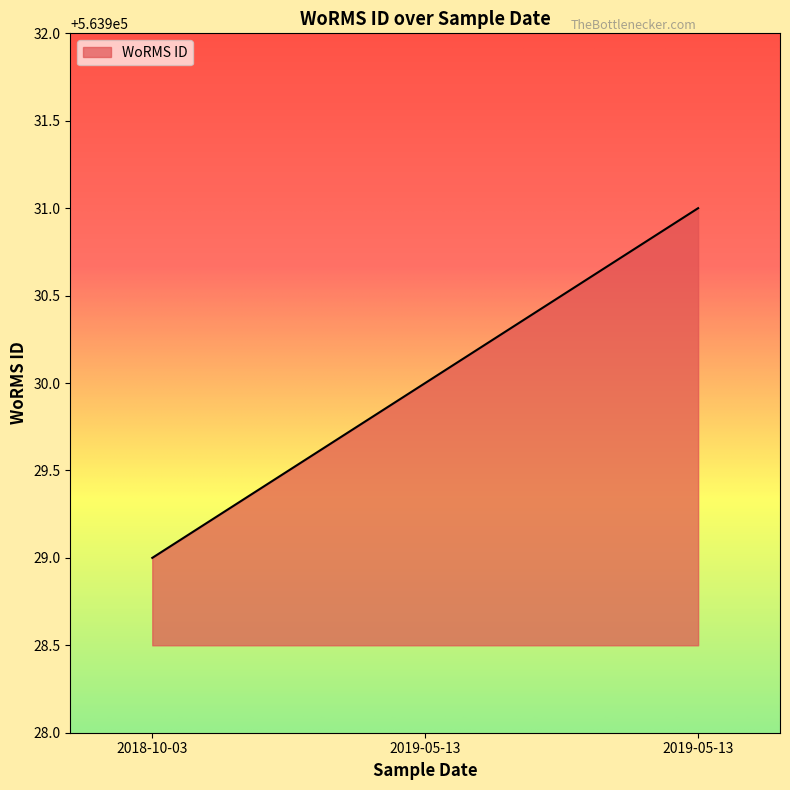

Rank the categories by value from highest to lowest.

2019-05-13, 2019-05-13, 2018-10-03